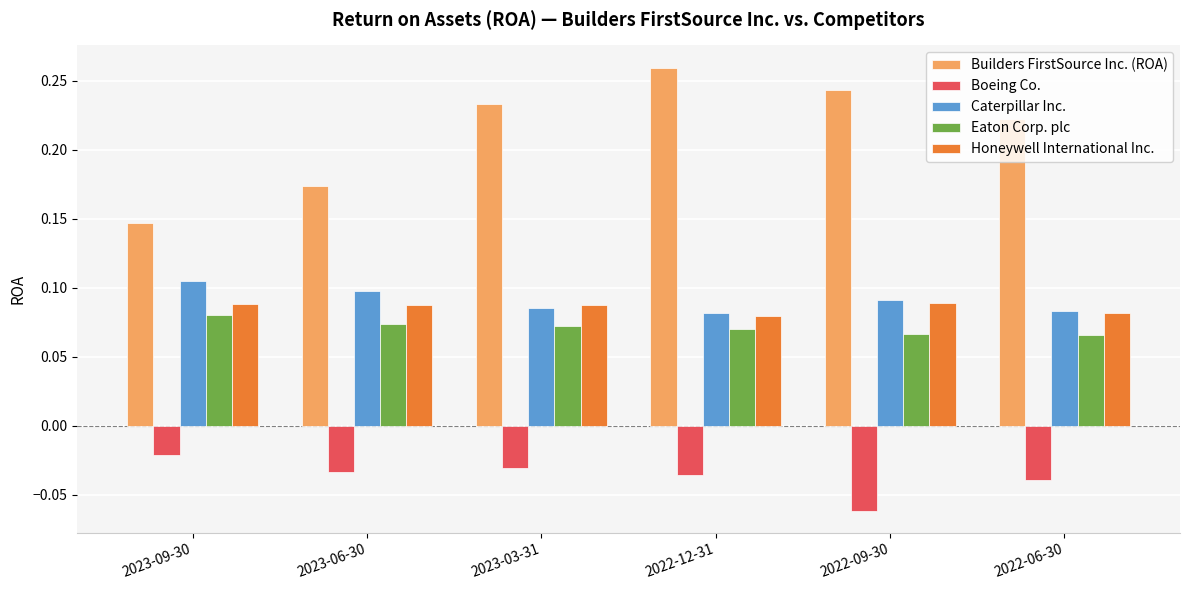

Rank the series at 2023-06-30 from highest to lowest value.

Builders FirstSource Inc. (ROA), Caterpillar Inc., Honeywell International Inc., Eaton Corp. plc, Boeing Co.